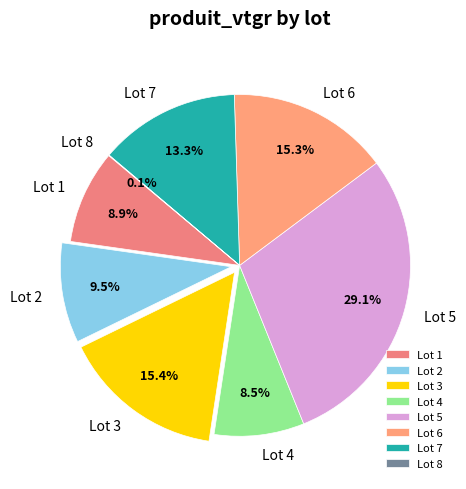

Combined, do Lot 4 and Lot 5 account for over 50%?

No